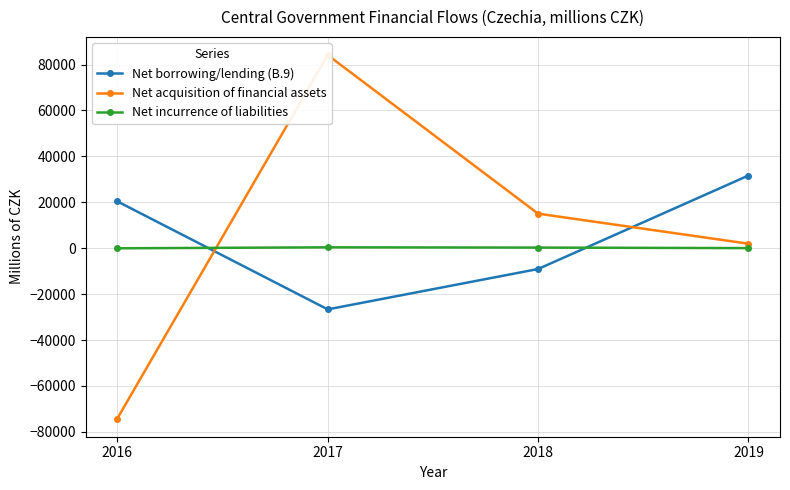

What is the approximate value of Net borrowing/lending (B.9) at 2017?

-26626